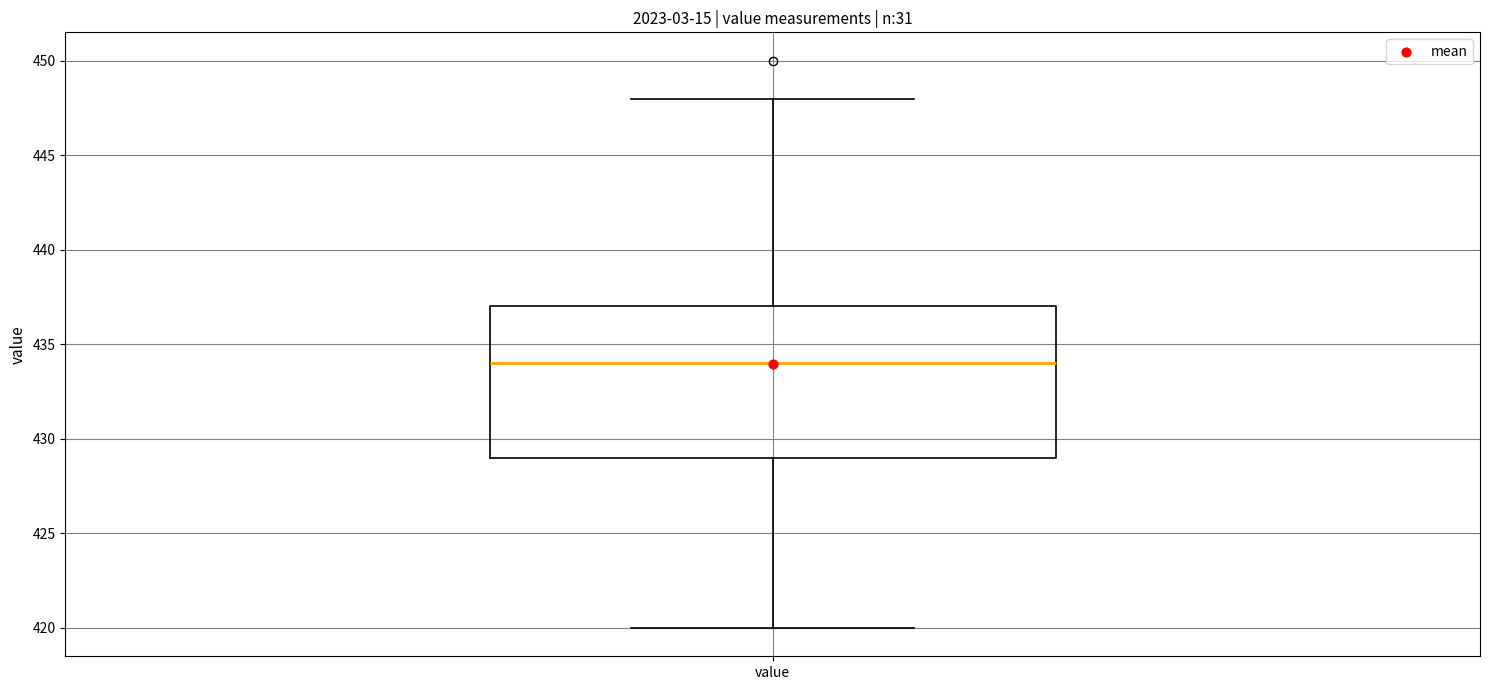

Transcribe this box plot: give where the median line is, the range the box spans, and where the two whiskers end, as read against the y-axis. The values are not printed on the chart, so give them approximately, as read against the axis.

median 434, box 429 to 437, whiskers 420 to 448